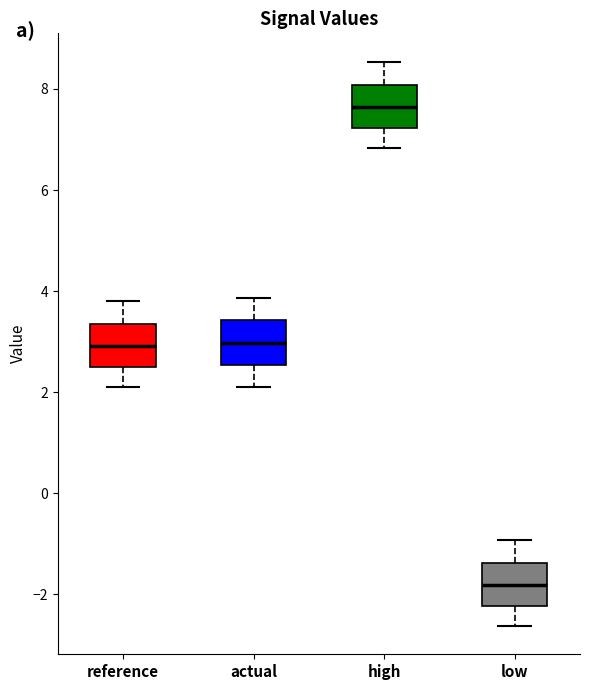

Where is the lower edge of the box for low on the y-axis? The values are not printed on the chart, so give them approximately, as read against the axis.

-2.2